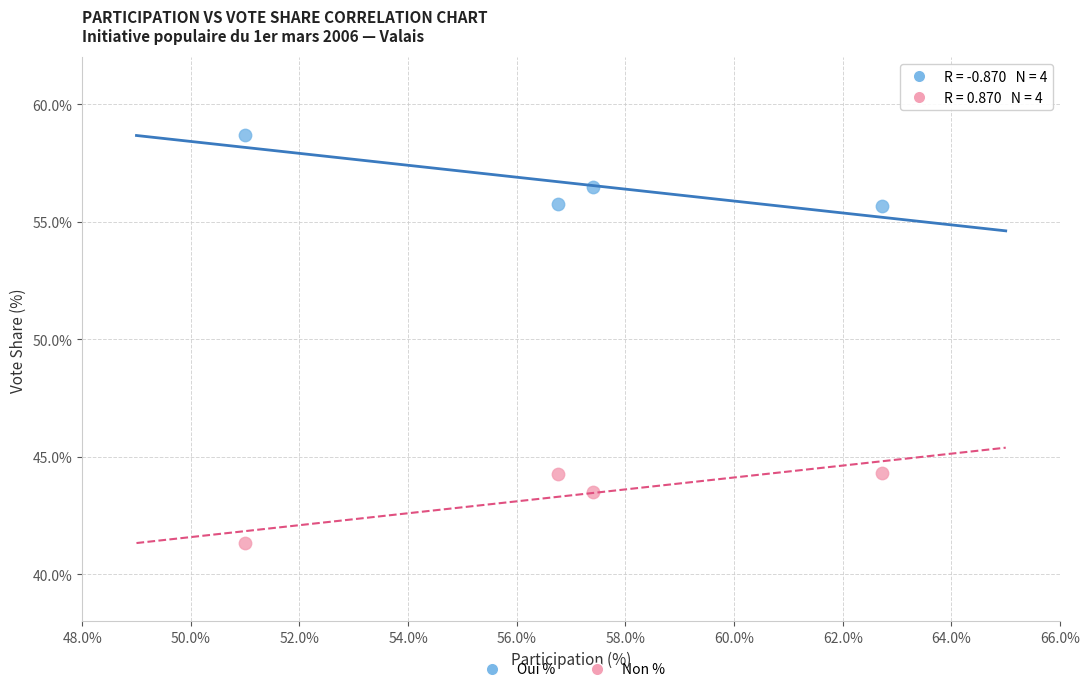

Which series contains the highest Y value?

Oui %